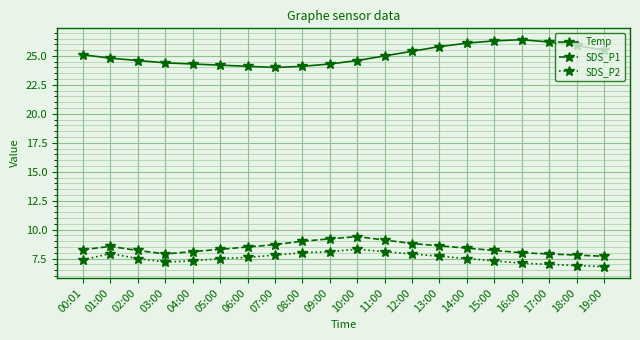

Where is the first local maximum for SDS_P2?

01:00